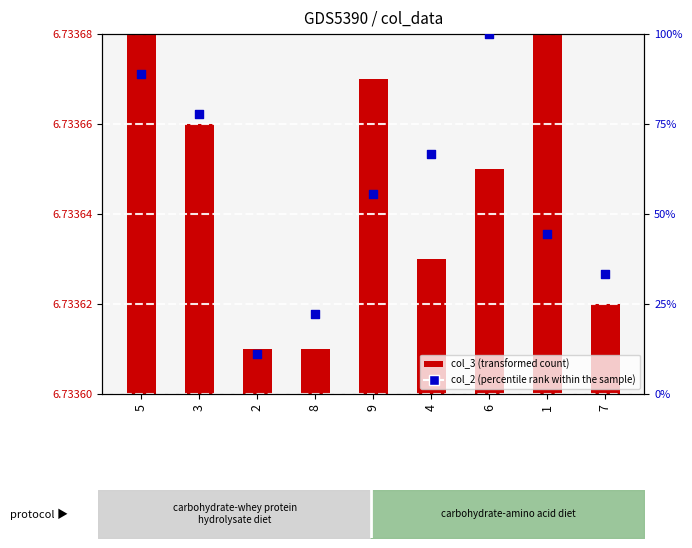

What is the total value across all series at 5?

88.9